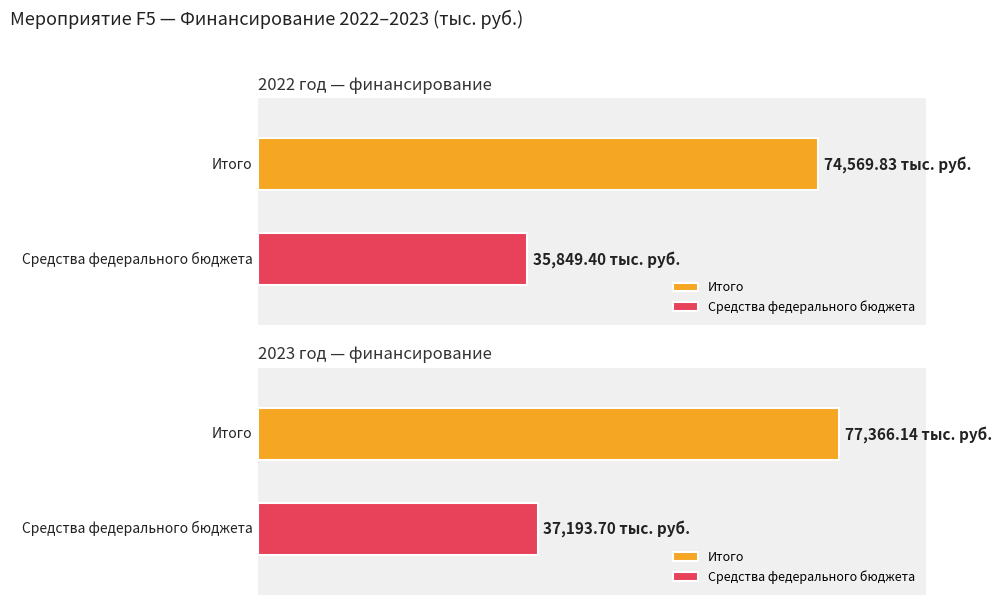

At which label is 2022 год closest to 37284?

Средства федерального бюджета